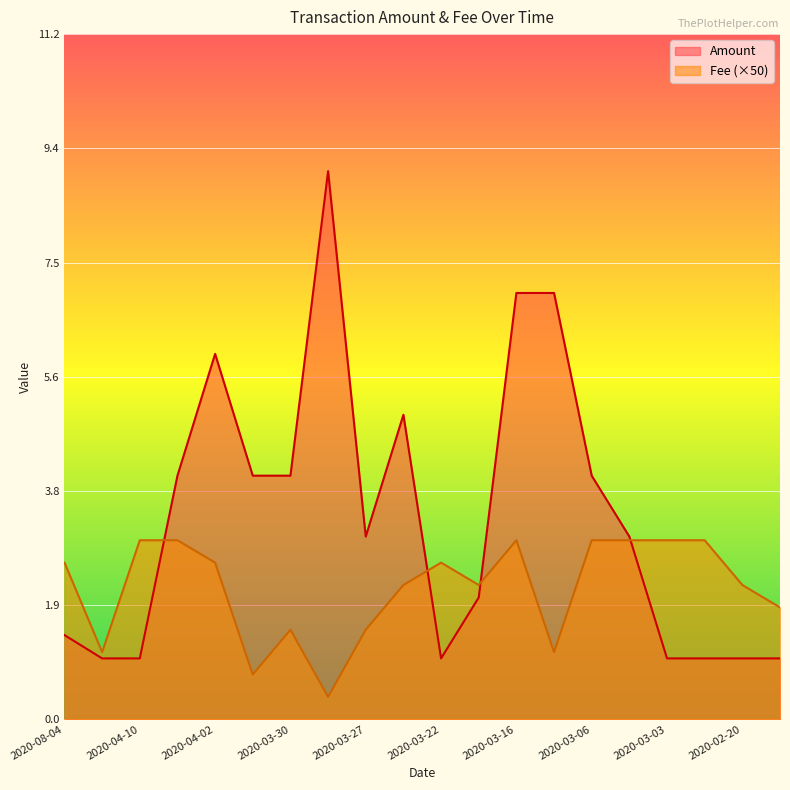

What is the minimum value shown in the chart?

0.4